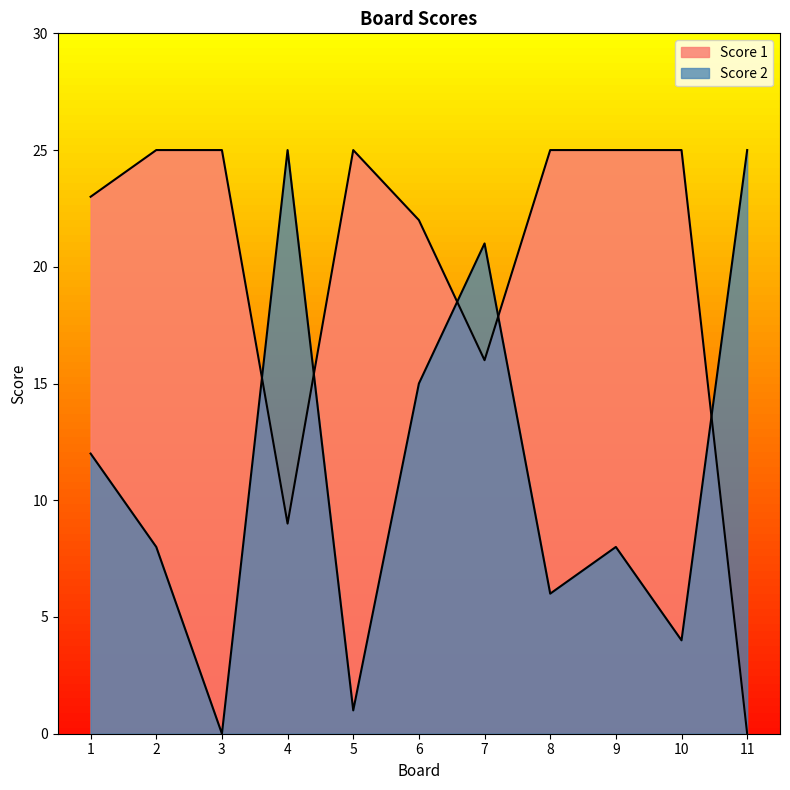

What are all the series names shown in the legend?

Score 1, Score 2